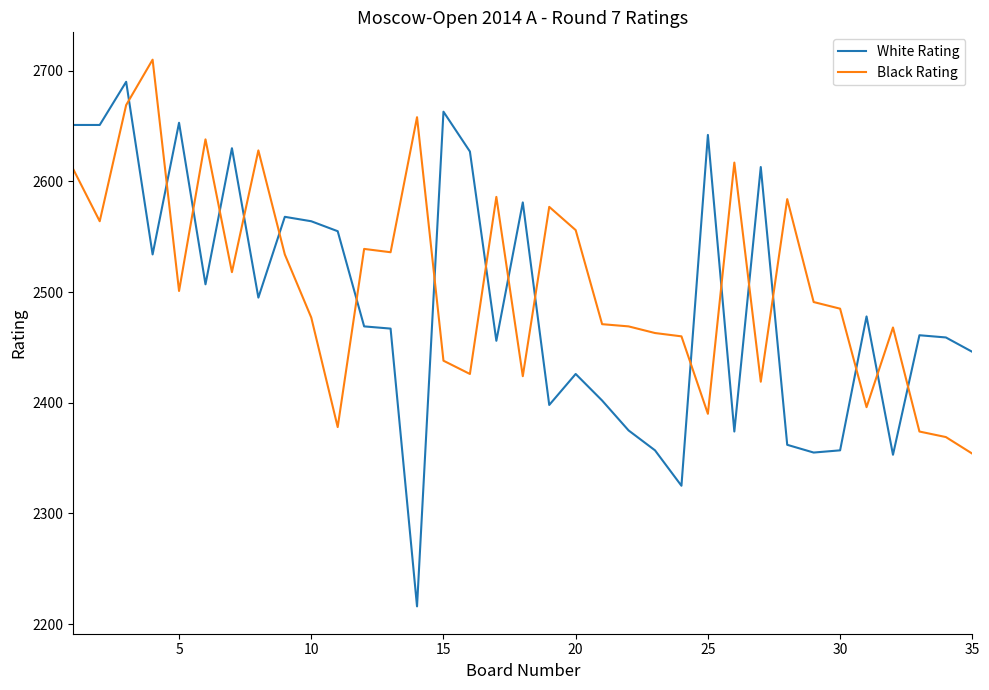

Which series has the widest spread of values?

White Rating